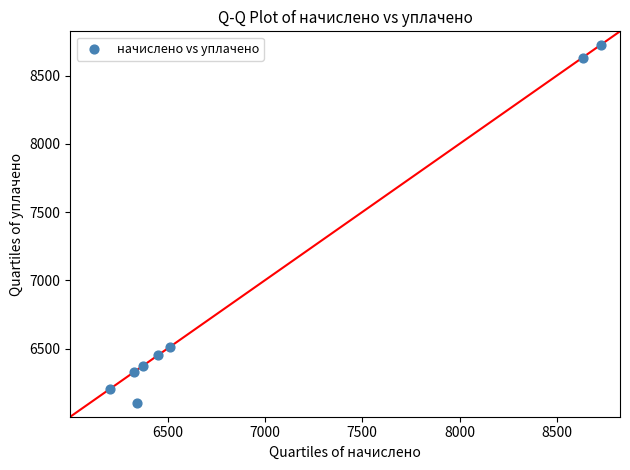

What Y value in the scatter plot is closest to 7412?

6512.6